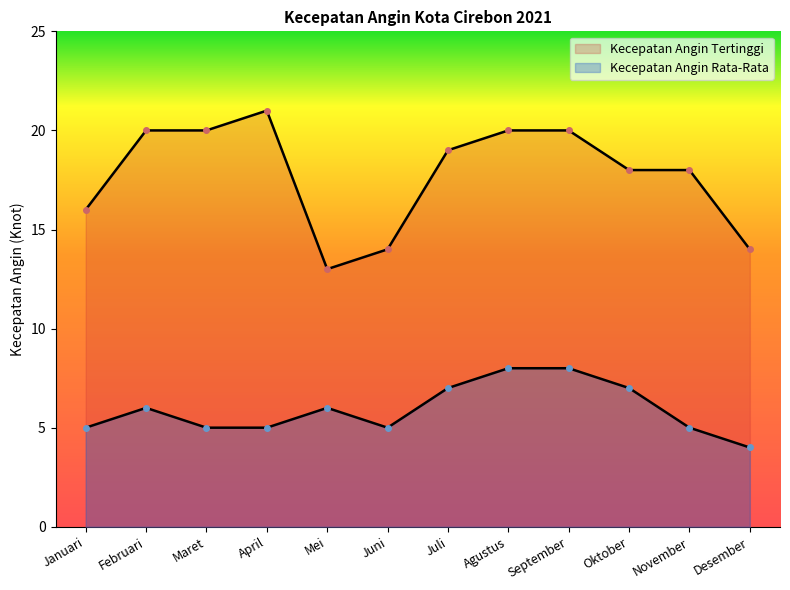

List the labels in order of Kecepatan Angin Rata-Rata value, smallest first.

Desember, Januari, Maret, April, Juni, November, Februari, Mei, Juli, Oktober, Agustus, September